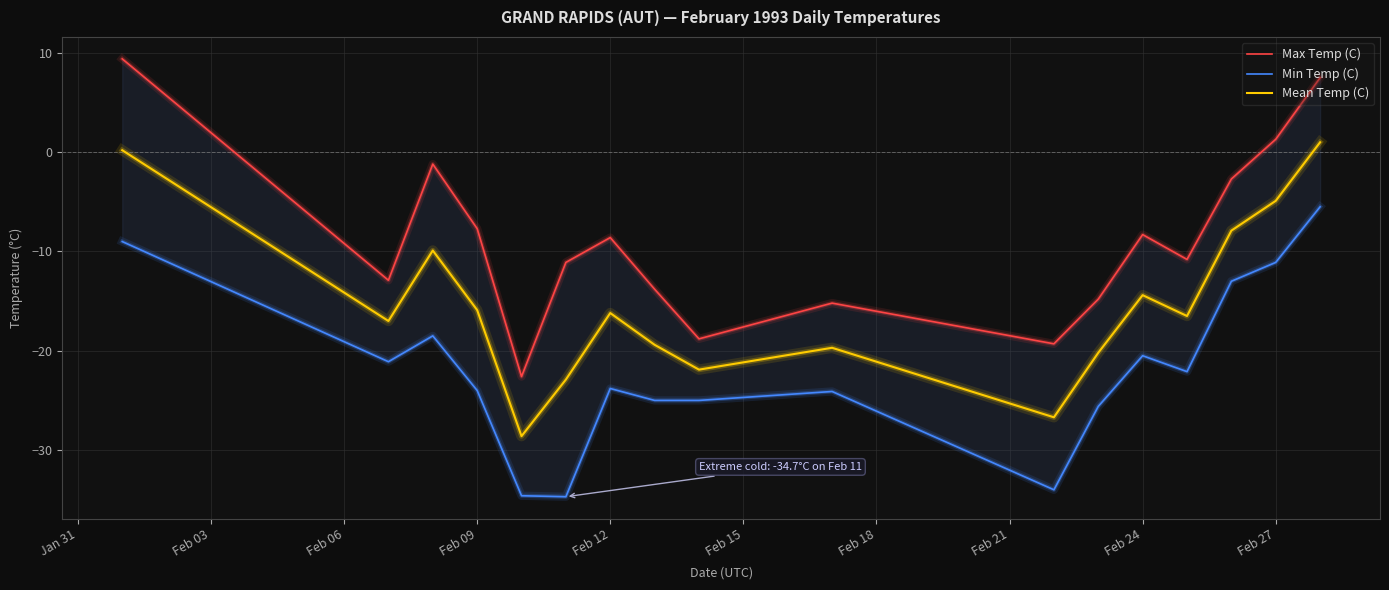

Is it true that Mean Temp (C) equals -15.9 at Feb 09?

True